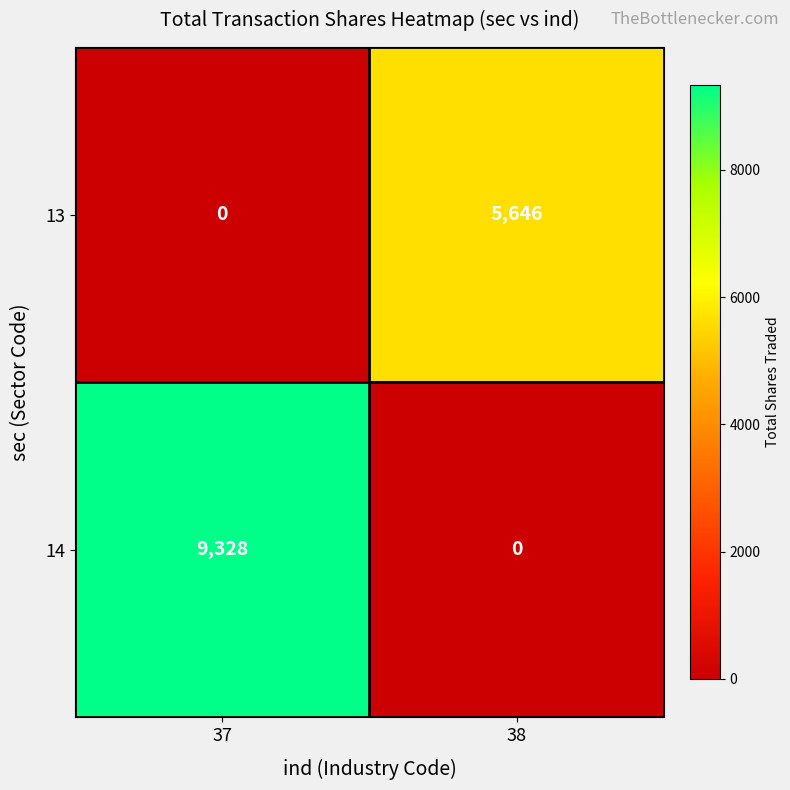

What is the maximum value for 13?

5646